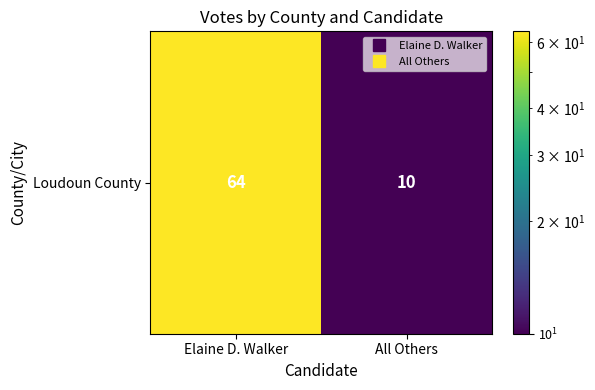

Reading right to left, list all the values displayed in this chart.

All Others=10	Elaine D. Walker=64